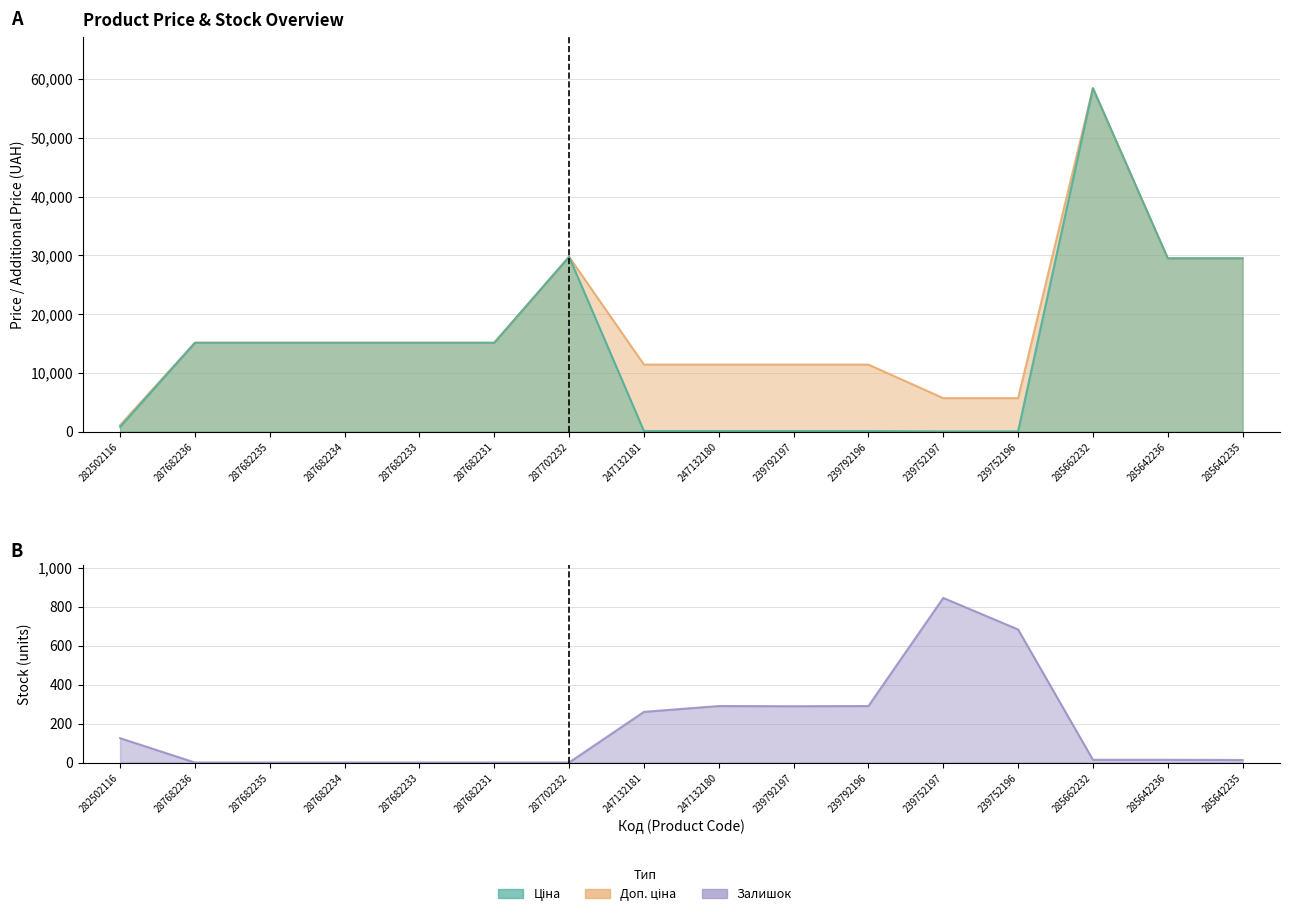

Does the chart display data point markers on the line(s)?

No